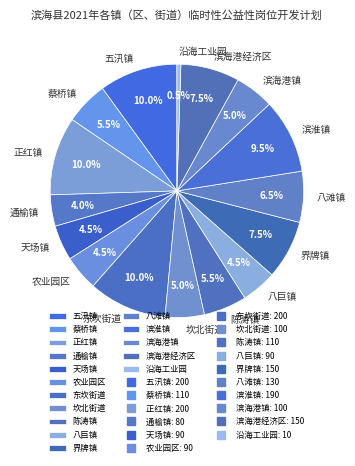

True or false: 蔡桥镇 accounts for 19% of the total.

False